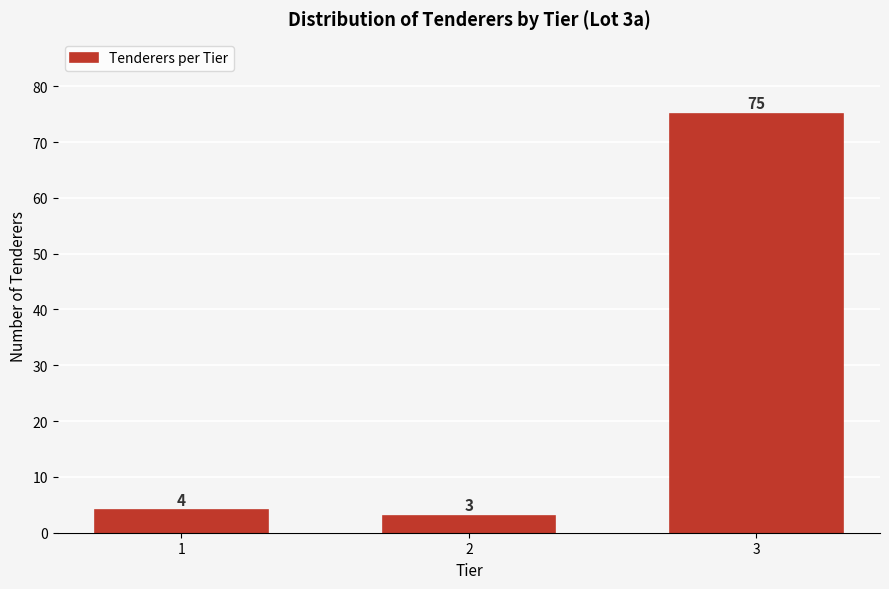

Reading left to right, list all the values displayed in this chart.

1=4	2=3	3=75